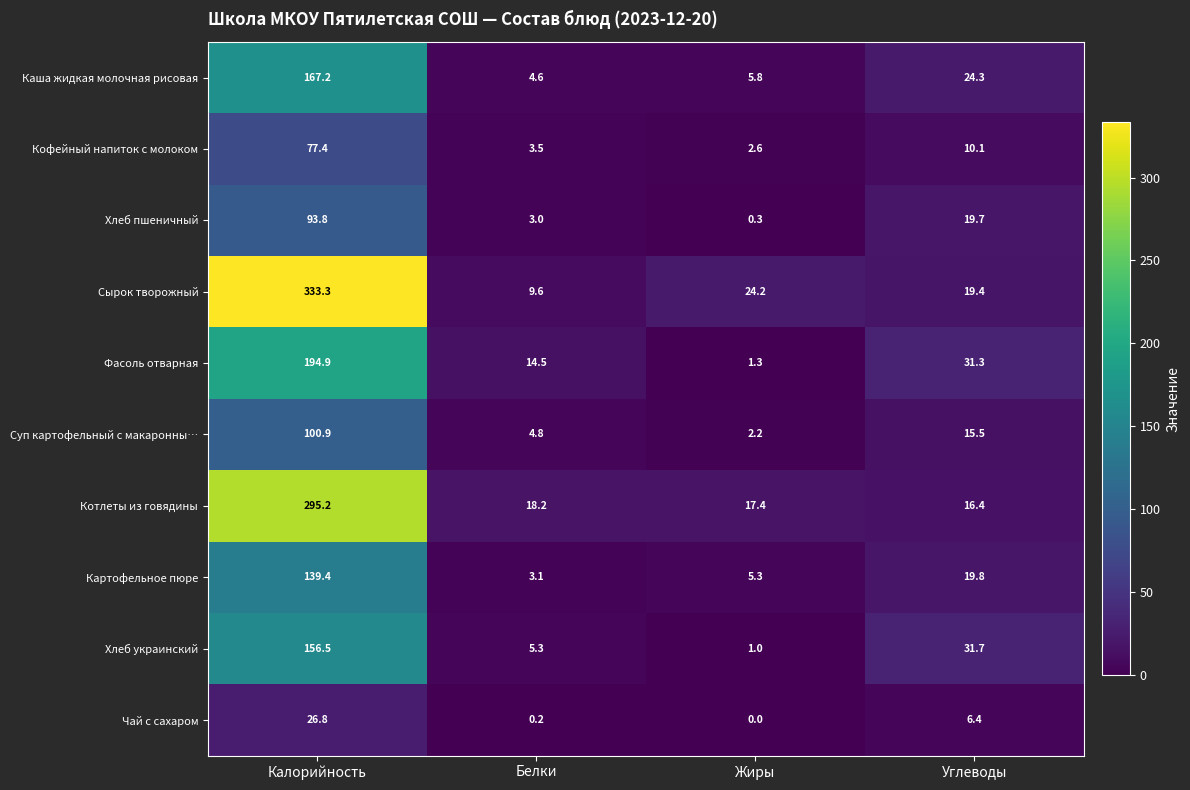

What is the highest value of the Суп картофельный с макаронны… series?

100.9